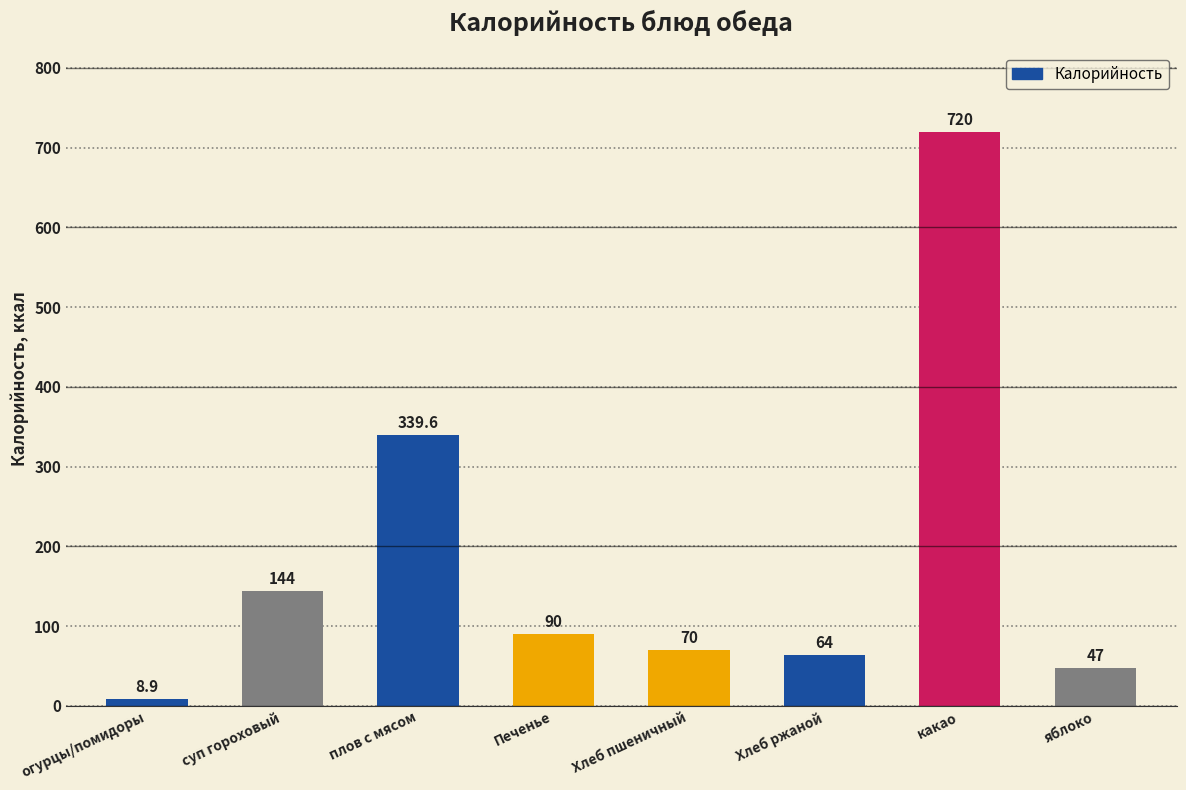

Rank the categories by value from lowest to highest.

огурцы/помидоры, яблоко, Хлеб ржаной, Хлеб пшеничный, Печенье, суп гороховый, плов с мясом, какао